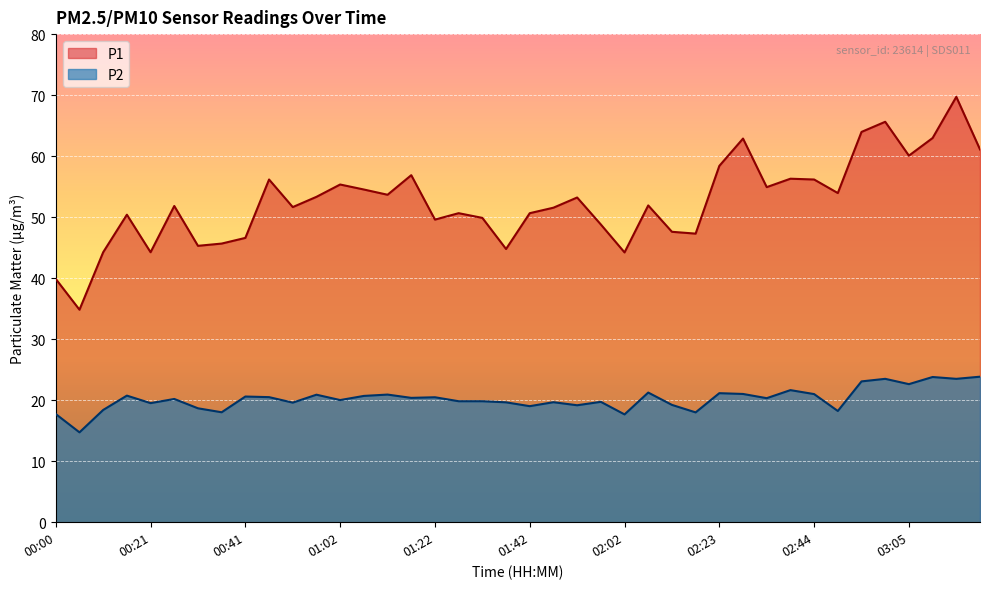

What is the approximate value of P1 at 03:21?

61.1